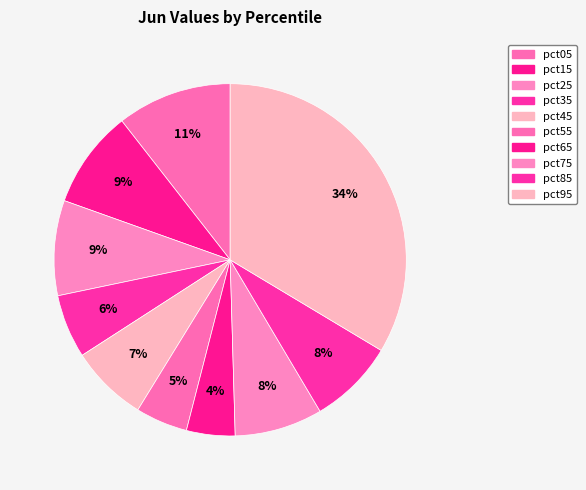

How many slices are in this pie chart?

10